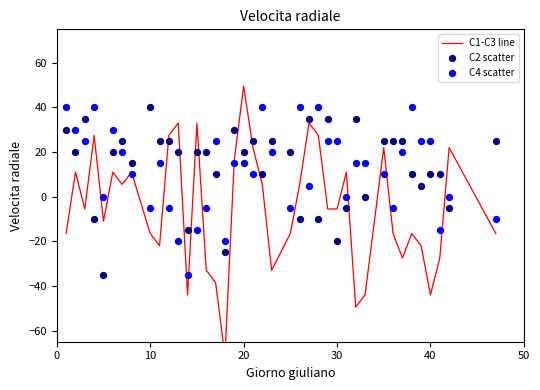

Which series has the largest total across all categories?

C2 scatter